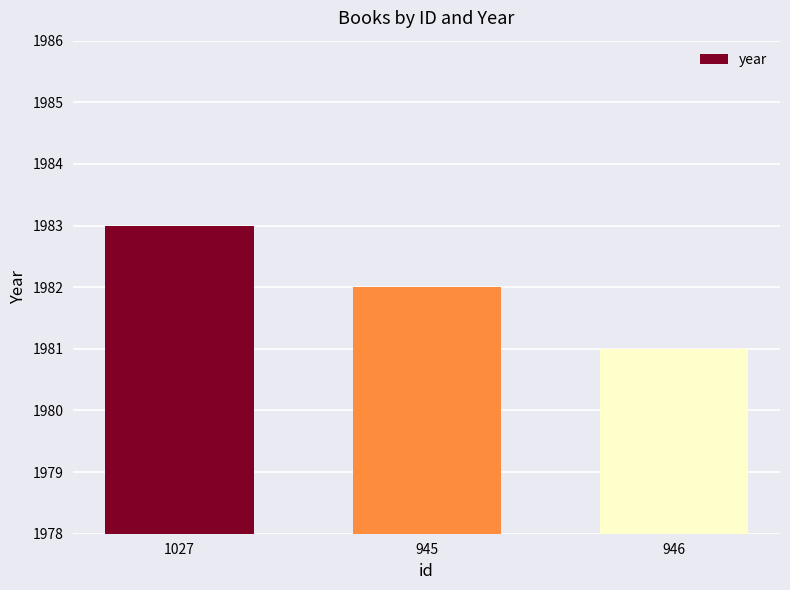

How many data points are less than 1982?

1